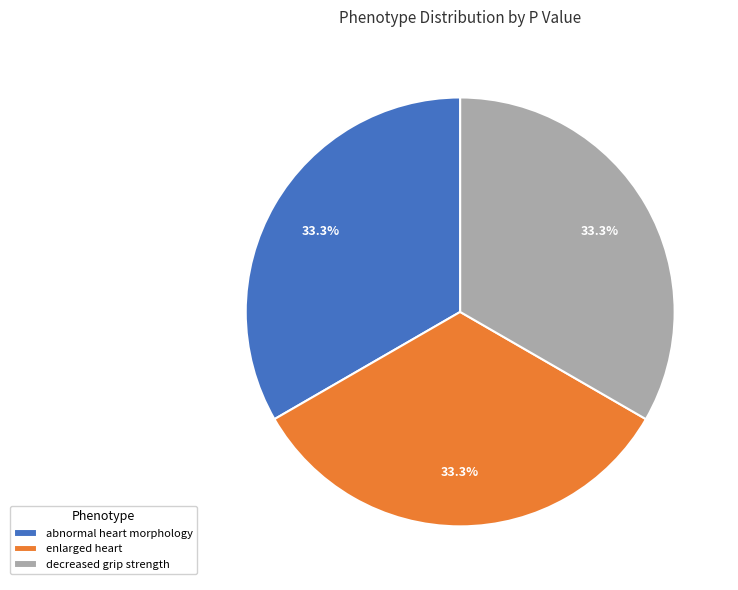

Count the number of slices in the pie.

3